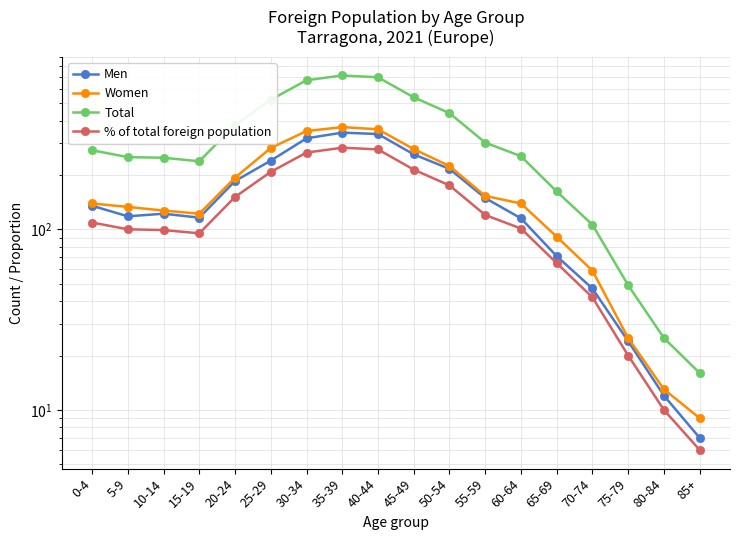

Is the value of % of total foreign population at 35-39 greater than the value of Women at 65-69?

Yes